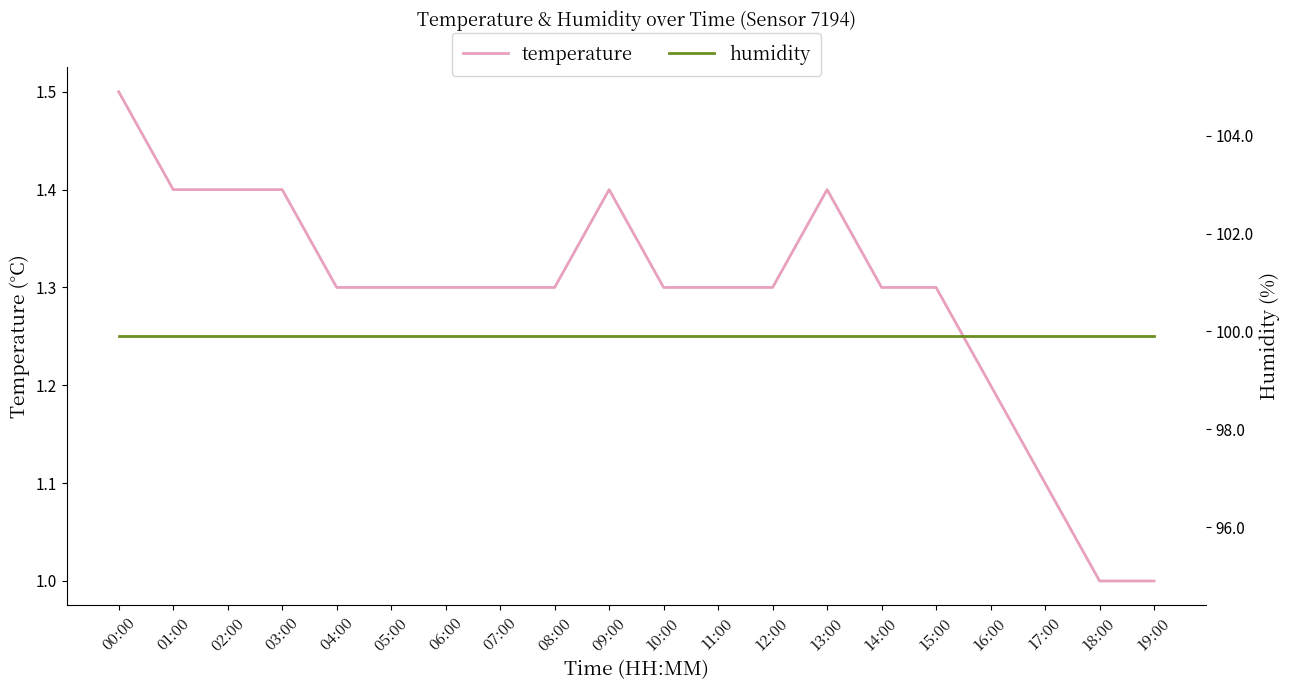

True or false: temperature and humidity intersect in this chart.

False